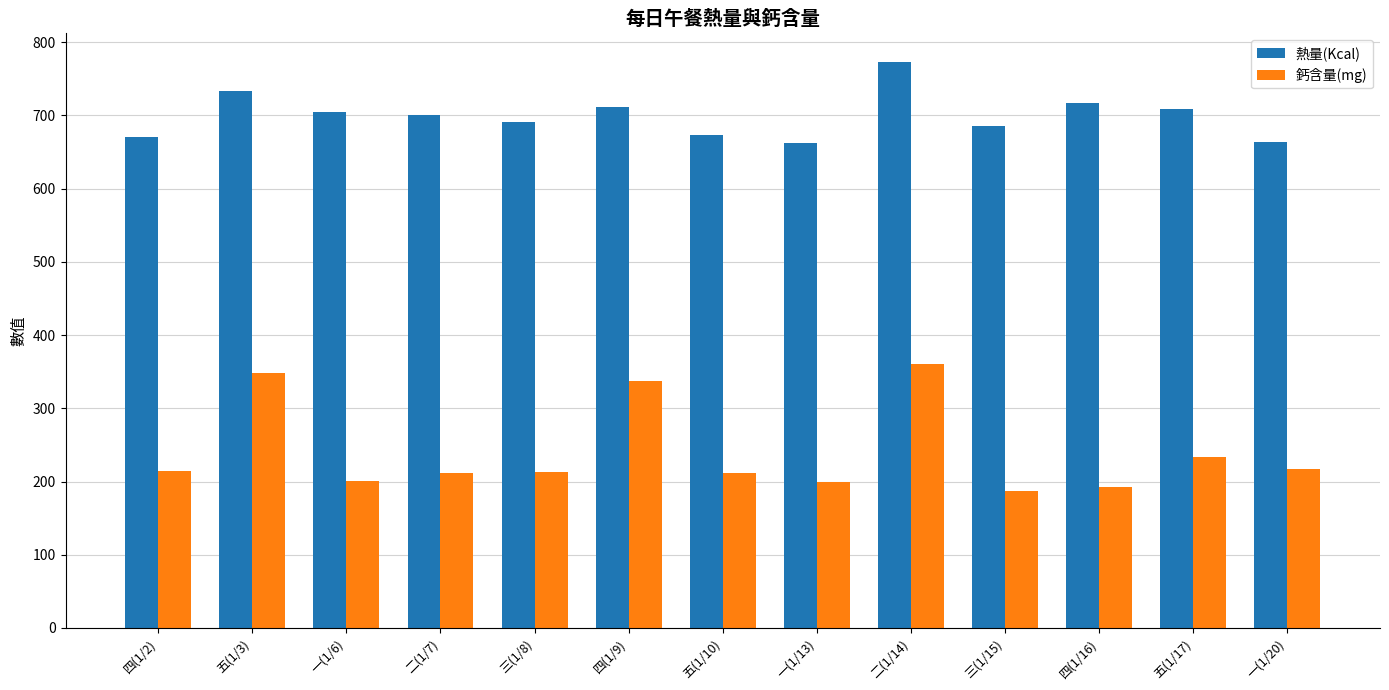

What is the sum of the 熱量(Kcal) values at 五(1/3) and 一(1/20)?

1396.0